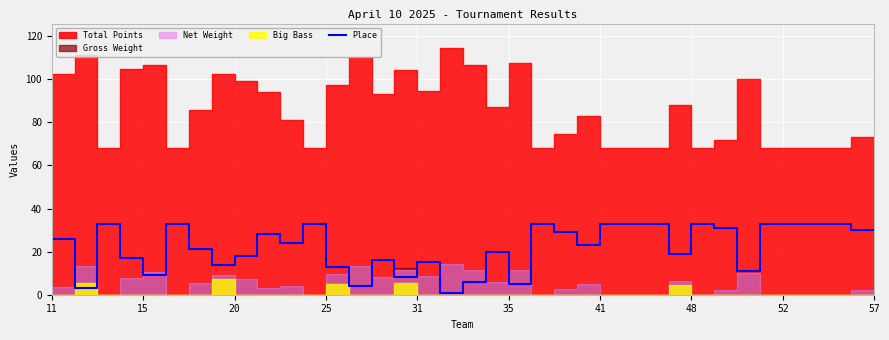

How many data points does each series have?

37